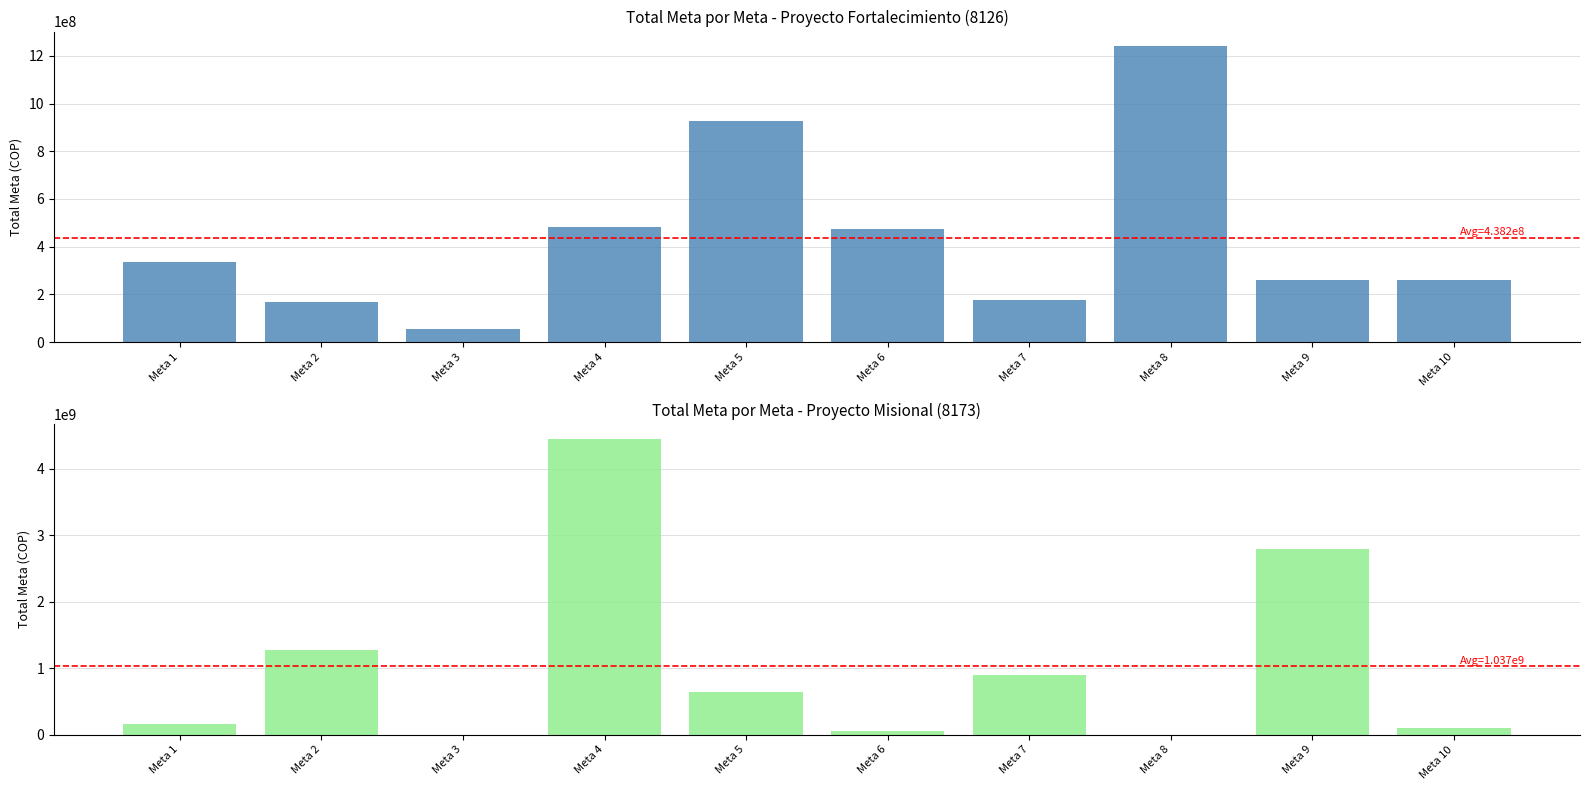

How many groups of bars are there?

10